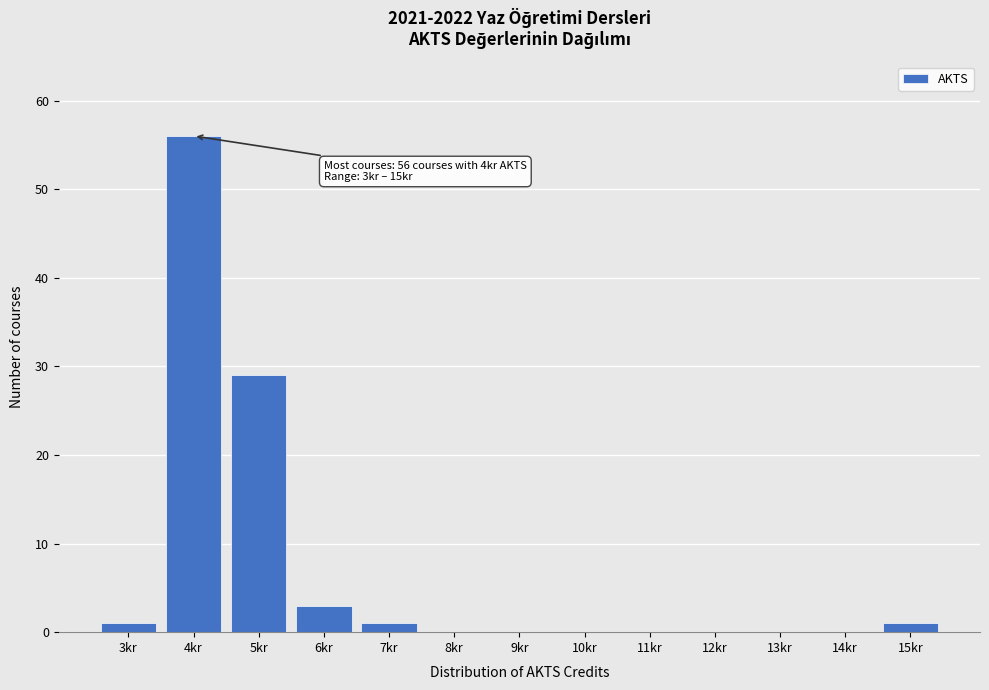

Reading right to left, what are all the values shown in this chart?

15kr=1	14kr=0	13kr=0	12kr=0	11kr=0	10kr=0	9kr=0	8kr=0	7kr=1	6kr=3	5kr=29	4kr=56	3kr=1